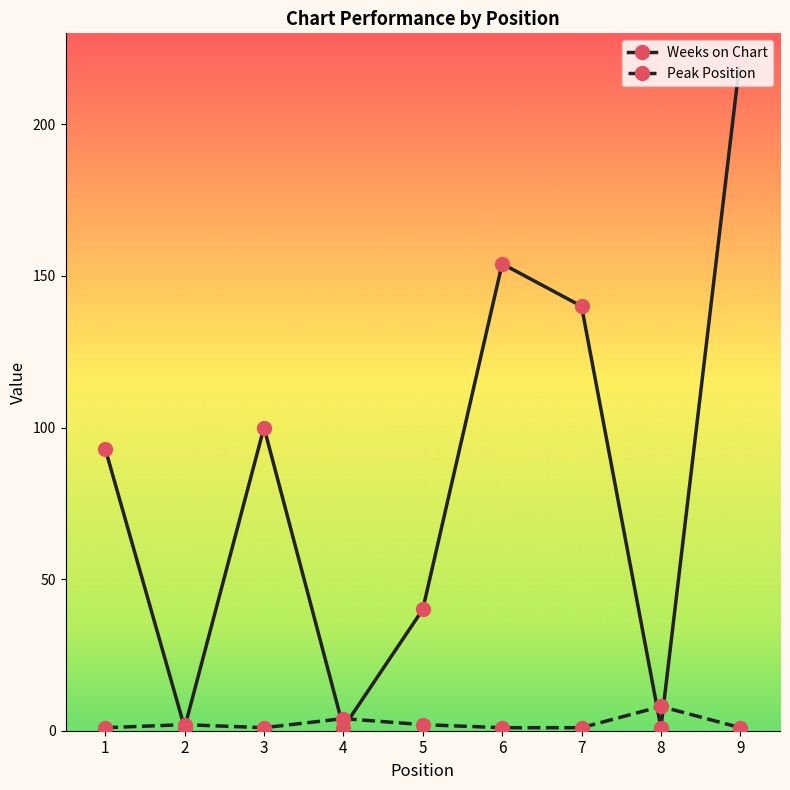

Which series ends up on top after the final intersection of Weeks on Chart and Peak Position?

Weeks on Chart